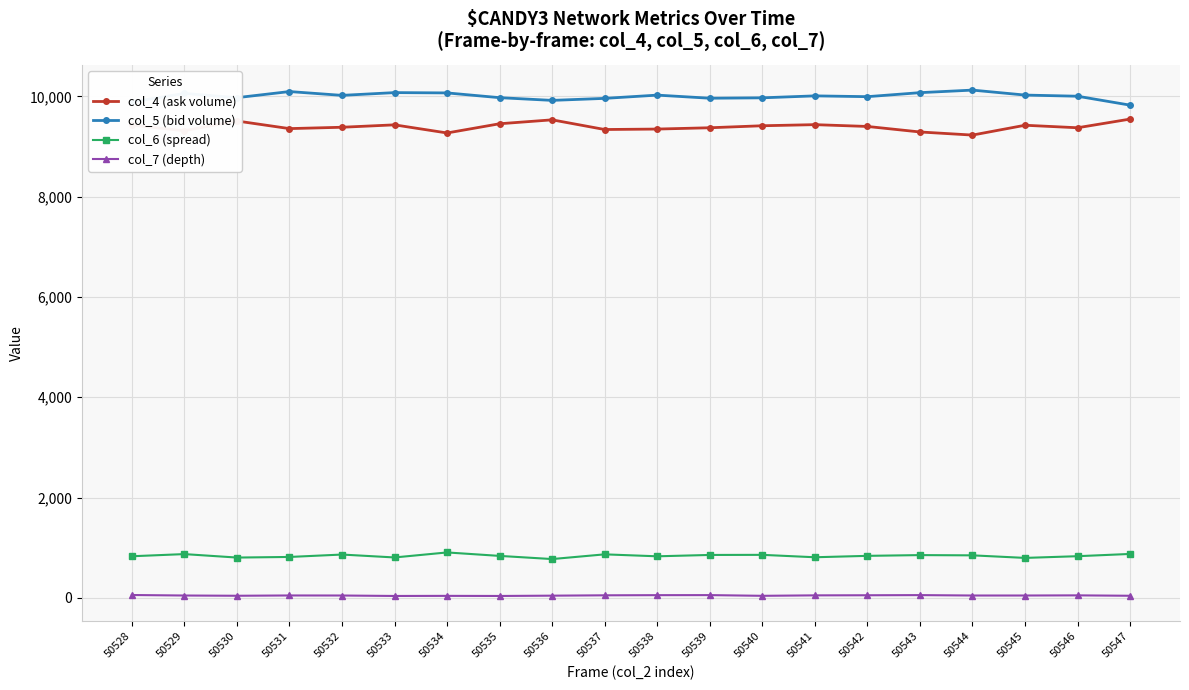

What is the highest value of the col_5 (bid volume) series?

10126